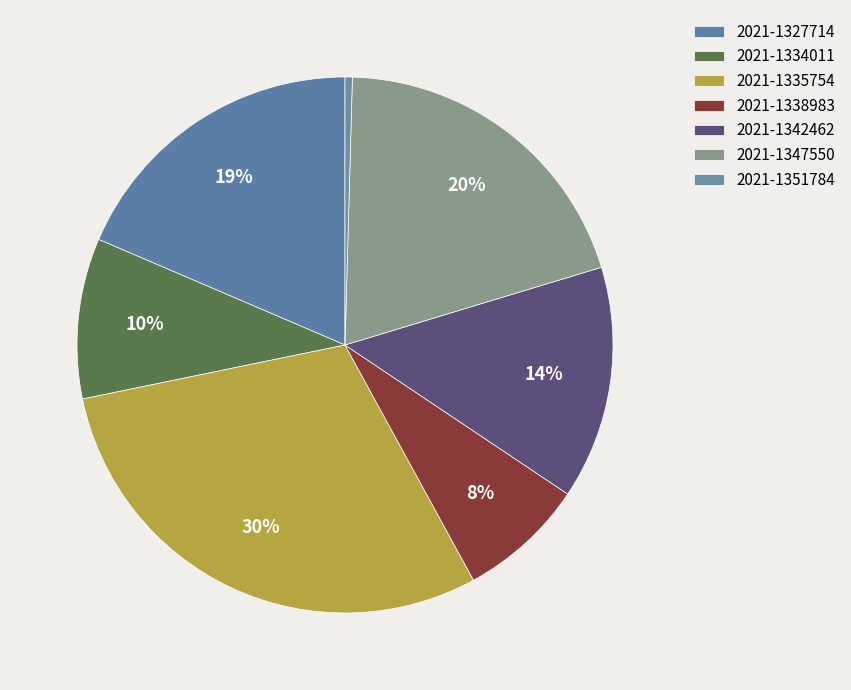

Approximately how many times larger is the value at 2021-1327714 compared to 2021-1335754?

0.6